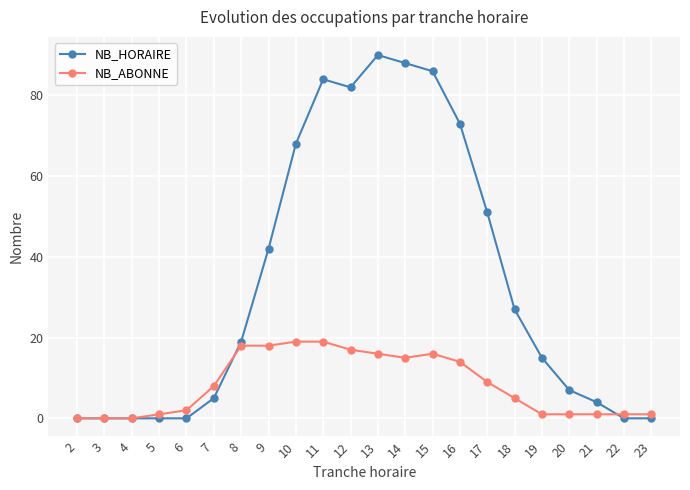

True or false: NB_HORAIRE has a value of 8 at 8.

False